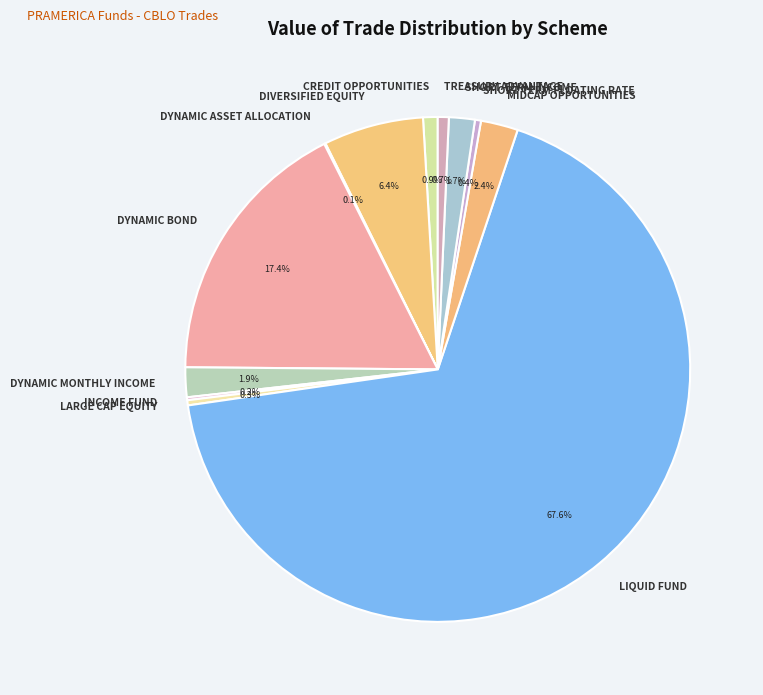

What is the largest slice in the pie chart?

LIQUID FUND